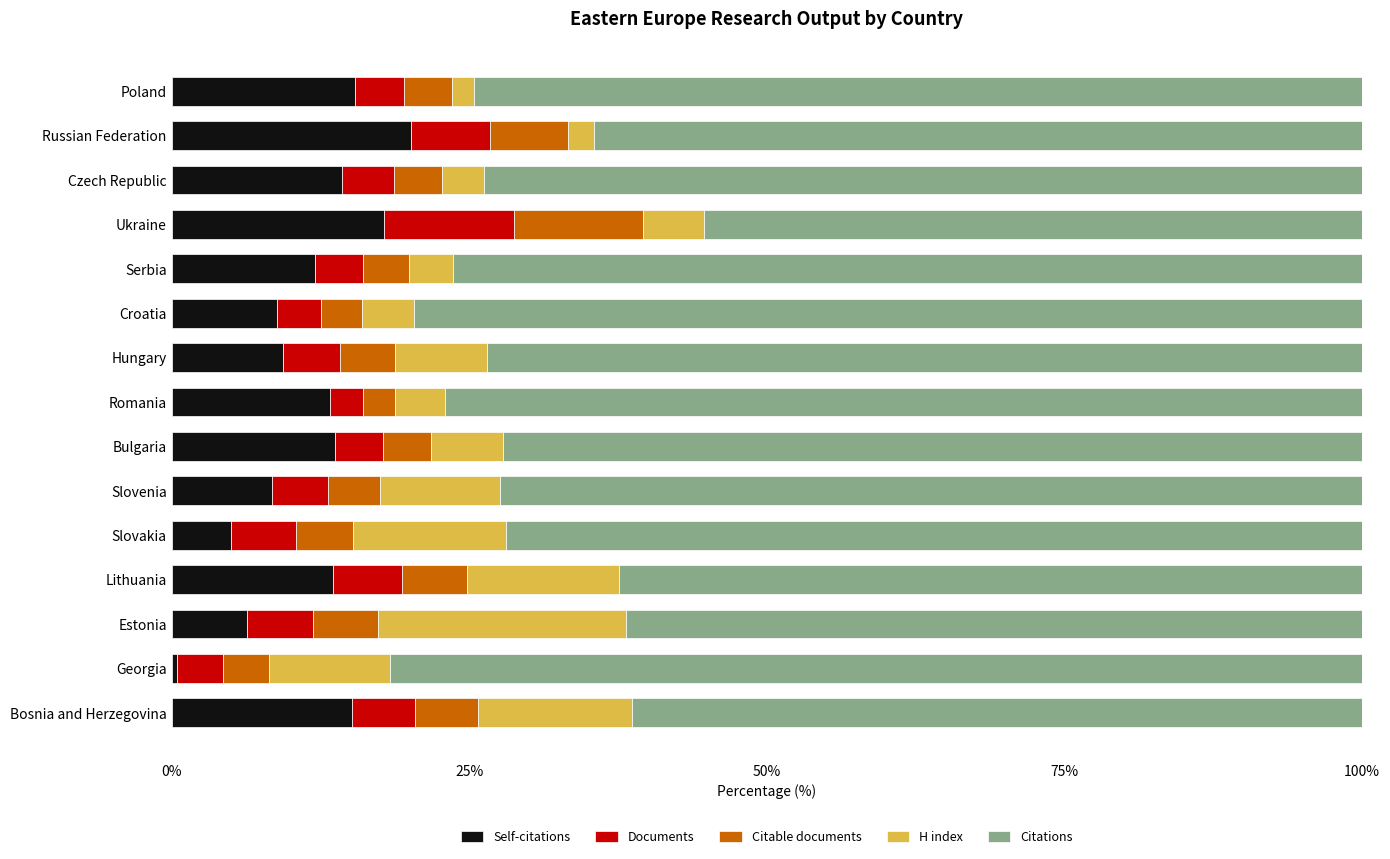

What is the total value across all series at Slovakia?

100.0